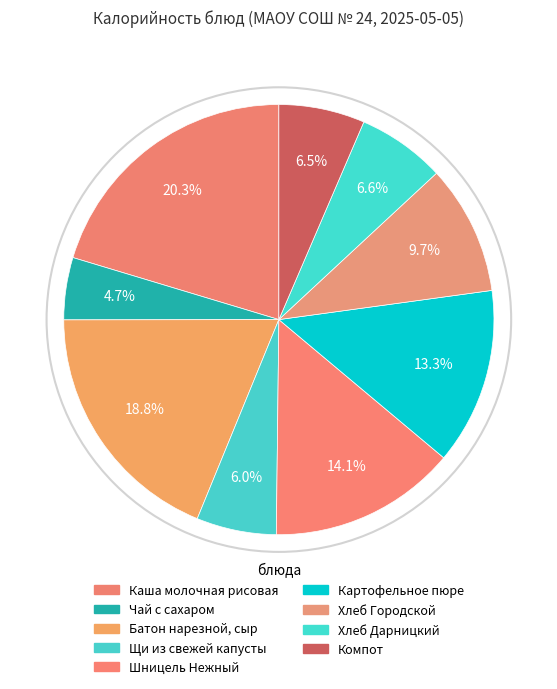

Is Чай с сахаром the majority of the pie?

No